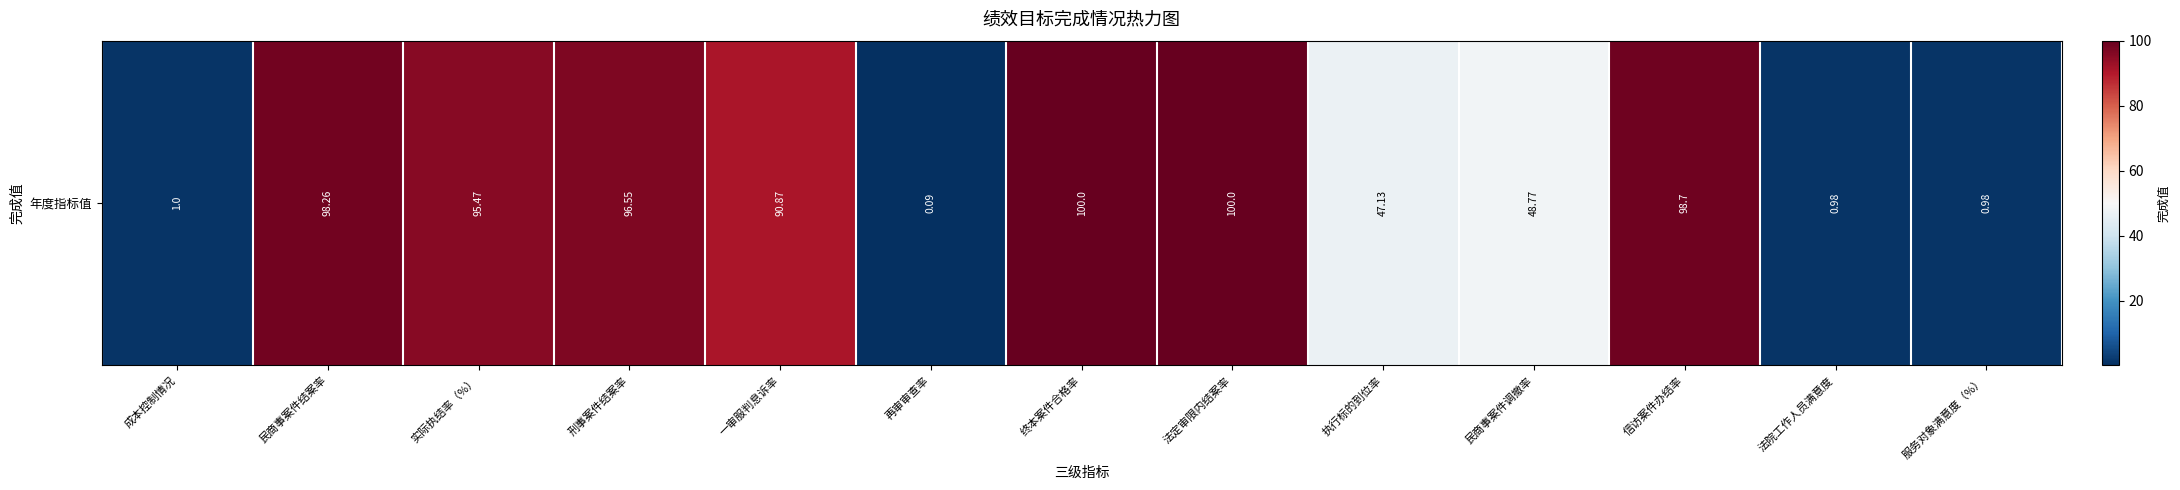

Reading left to right, transcribe all the data shown in this chart.

成本控制情况=1.0	民商事案件结案率=98.3	实际执结率（%）=95.5	刑事案件结案率=96.5	一审服判息诉率=90.9	再审审查率=0.1	终本案件合格率=100.0	法定审限内结案率=100.0	执行标的到位率=47.1	民商事案件调撤率=48.8	信访案件办结率=98.7	法院工作人员满意度=1.0	服务对象满意度（%）=1.0